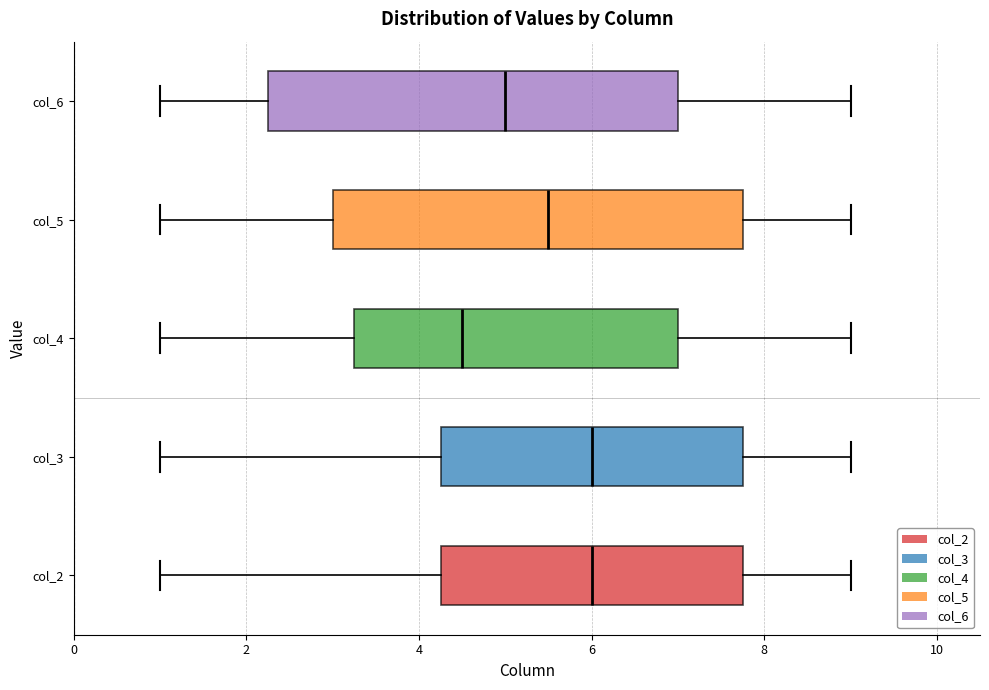

Where does the right whisker of the box for col_3 end on the x-axis? The values are not printed on the chart, so give them approximately, as read against the axis.

9.0